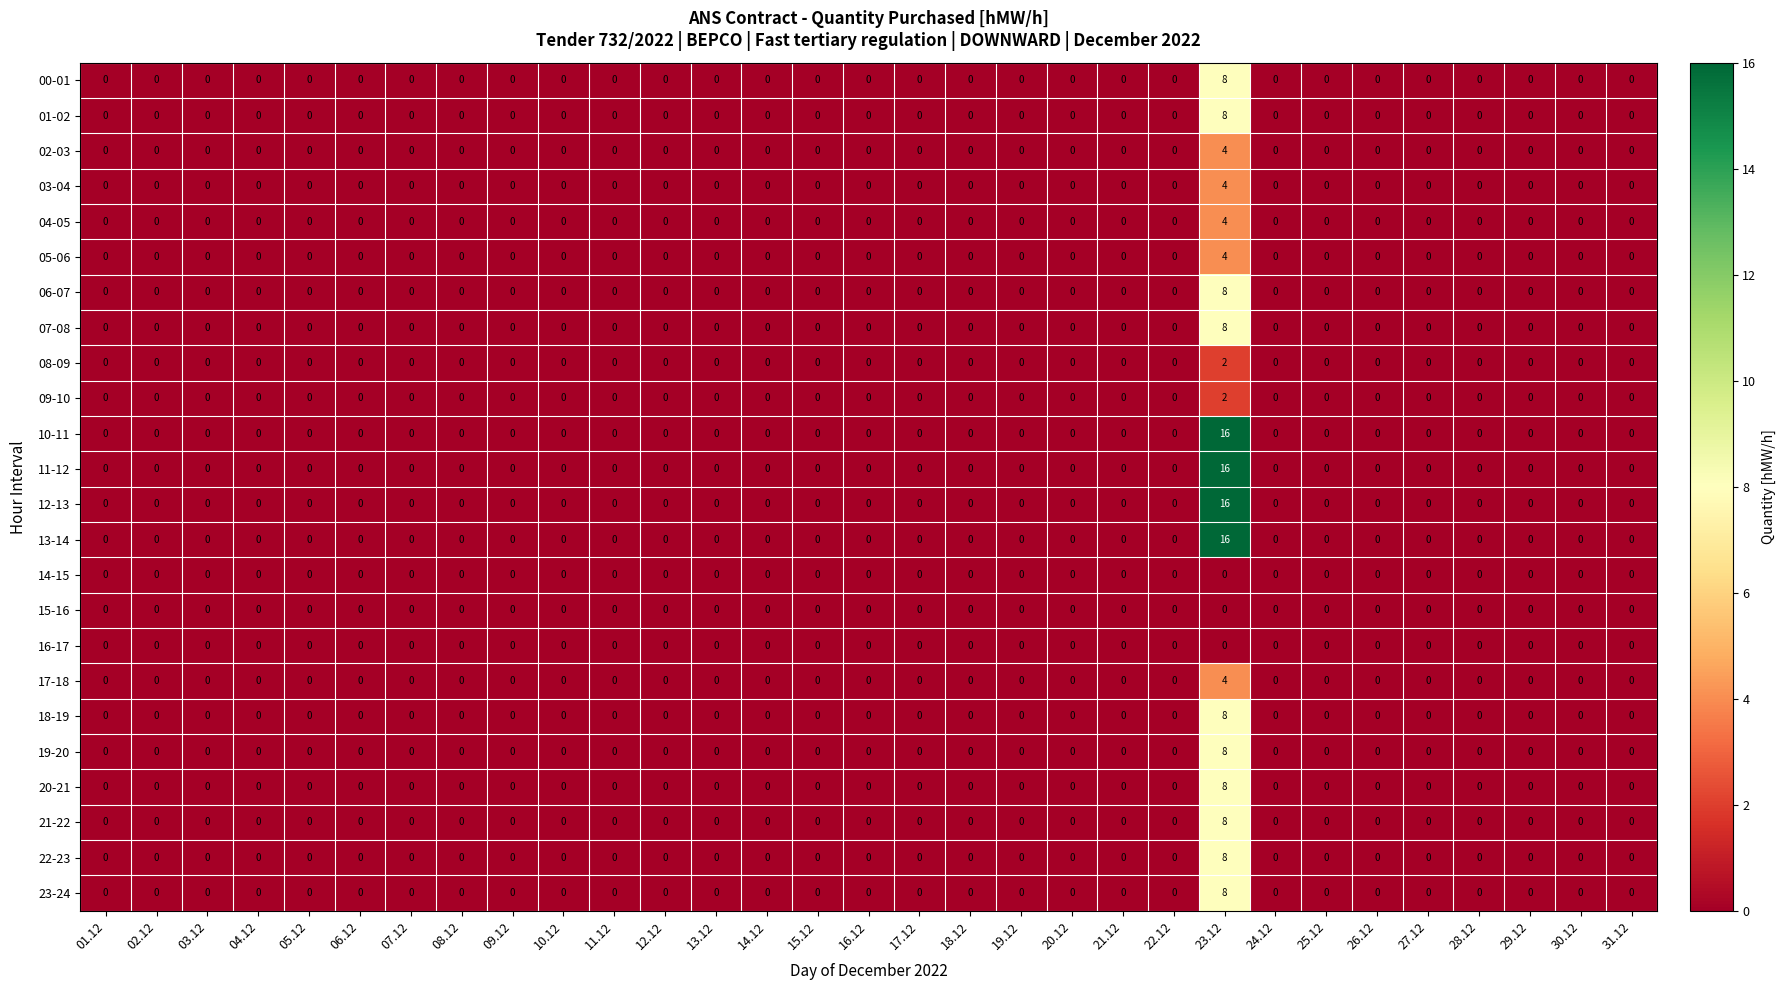

What is the sum of all 18-19 values?

8